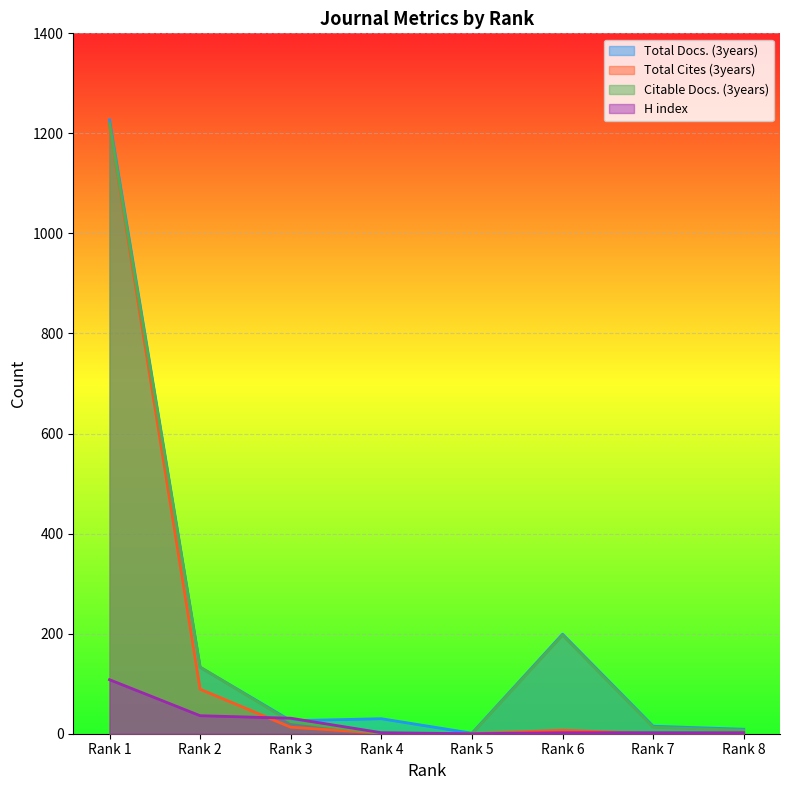

How many lines are shown in the chart?

4